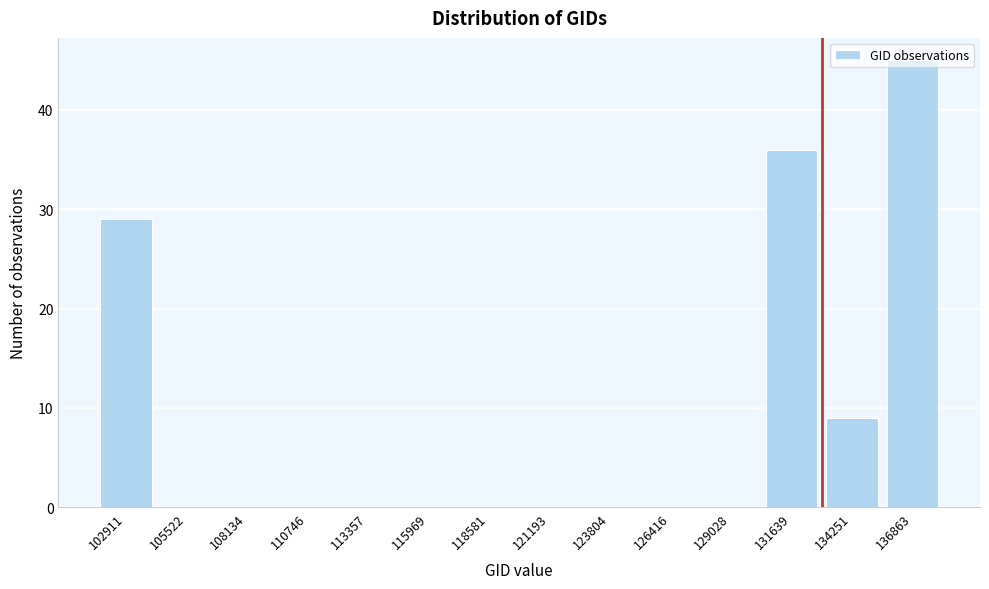

What value does the data have at 102911, to the nearest 5?

30